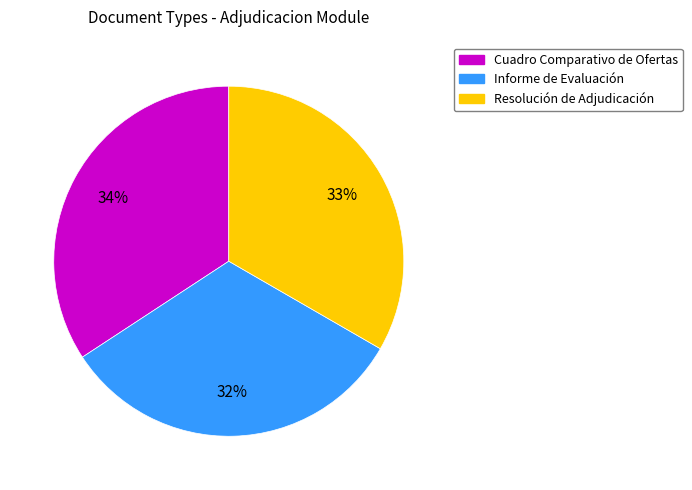

Does Resolución de Adjudicación account for over 50% of the chart?

No